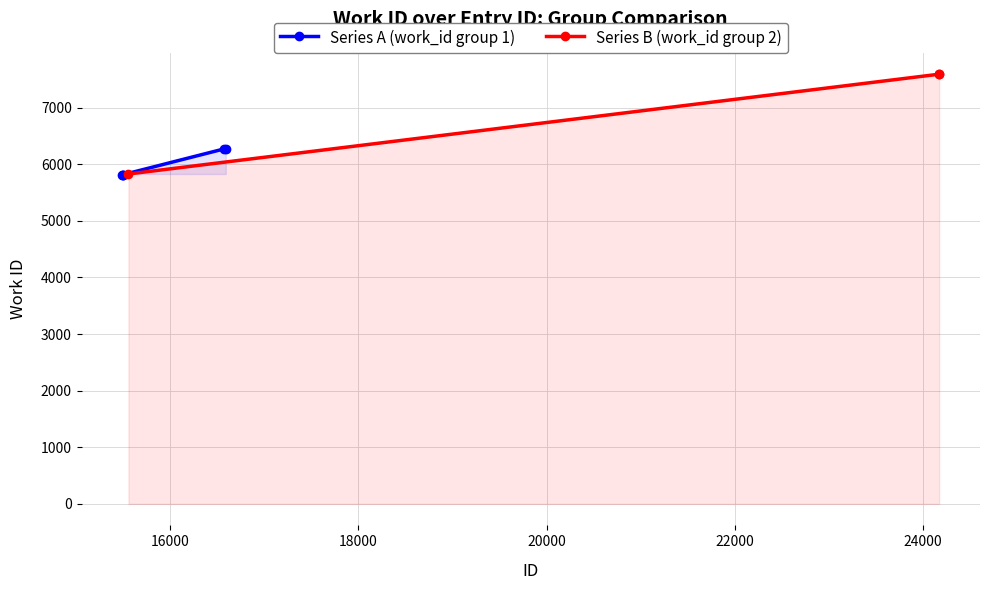

What is the highest value of the Series A (work_id group 1) series?

6270